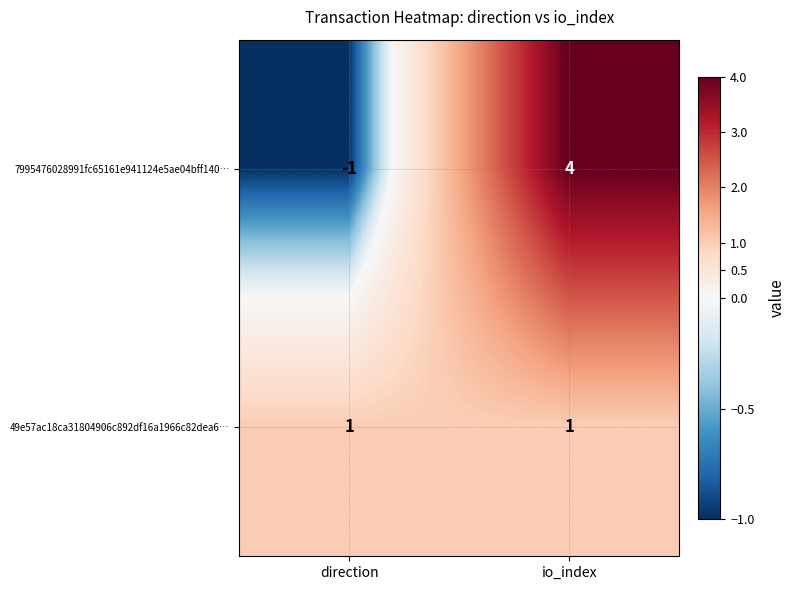

The 49e57ac18ca31804906c892df16a1966c82dea6… series shows 0 at io_index. True or false?

False